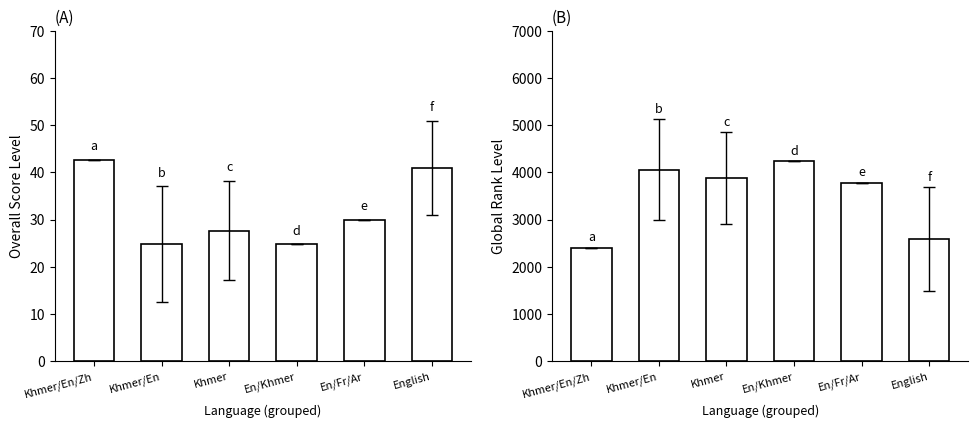

Is it true that Global Rank equals 1138.6 at En/Khmer?

False